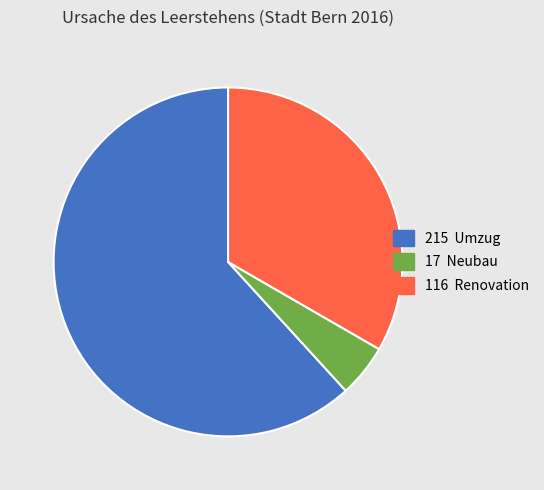

Does any single category account for the majority?

Yes